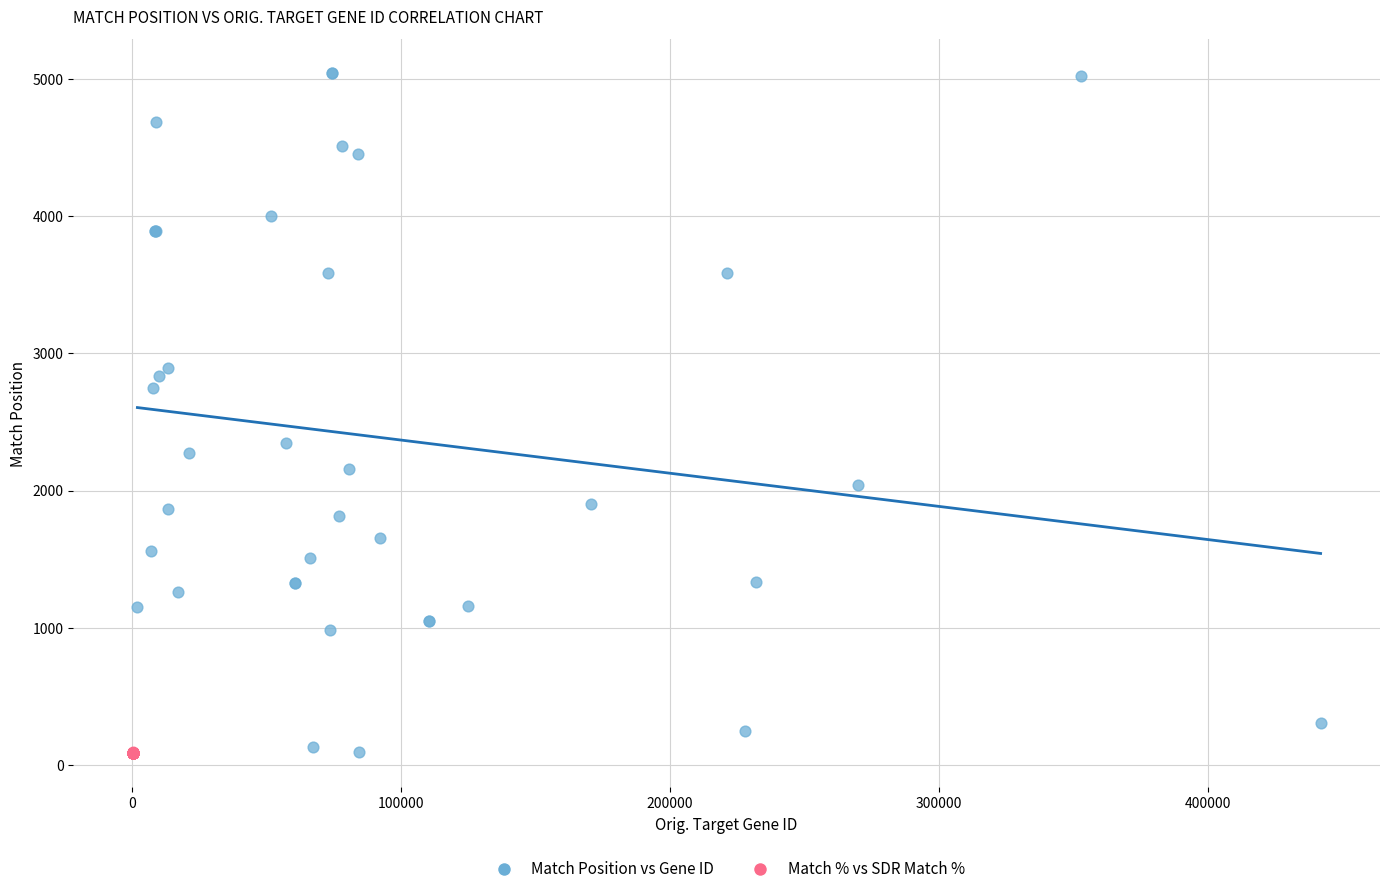

Which series reaches the maximum Y coordinate?

Match Position vs Gene ID